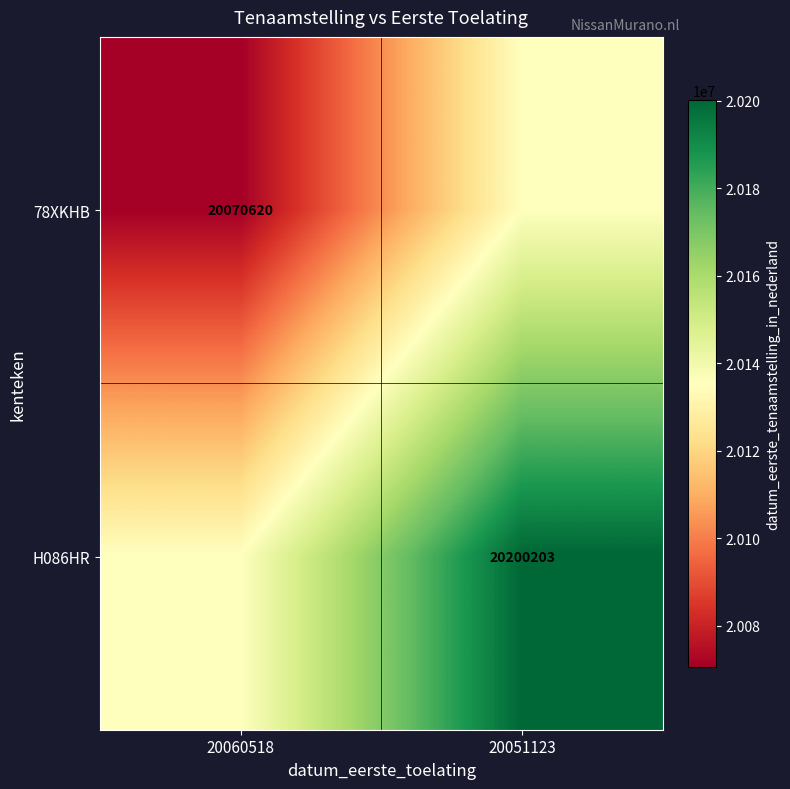

At which category is the sum across all series the highest?

20051123